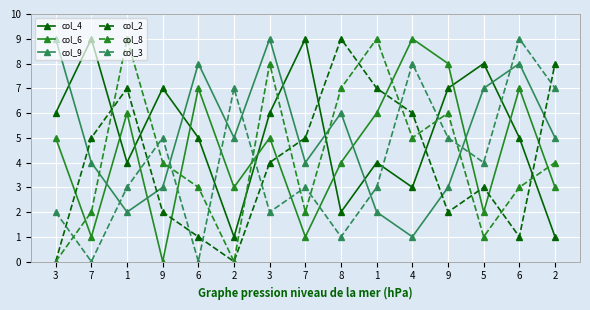

What is the sum of all col_6 values?

67